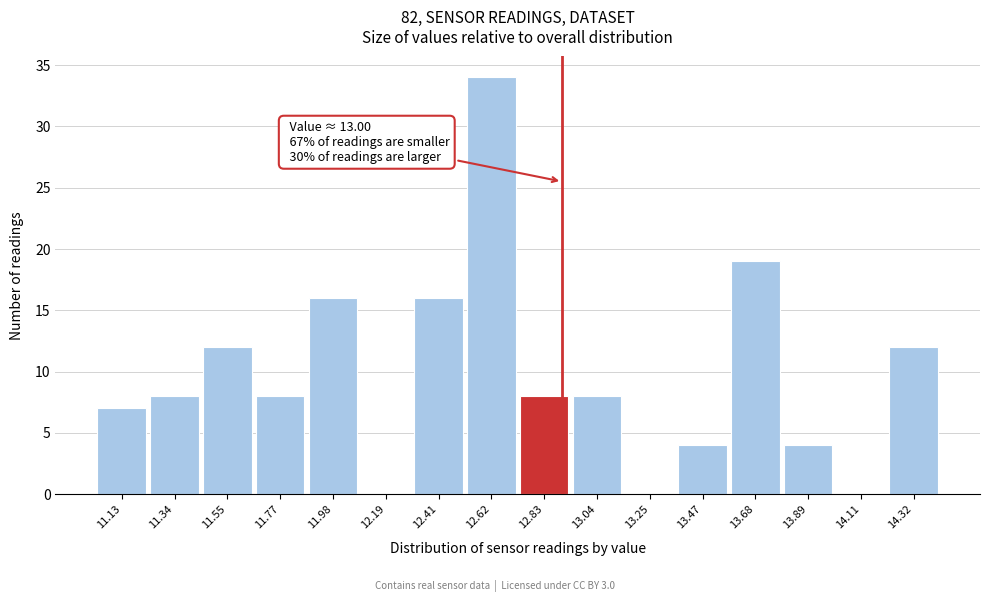

Reading left to right, list all the values displayed in this chart.

11.13=7	11.34=8	11.55=12	11.77=8	11.98=16	12.19=0	12.41=16	12.62=34	12.83=8	13.04=8	13.25=0	13.47=4	13.68=19	13.89=4	14.11=0	14.32=12